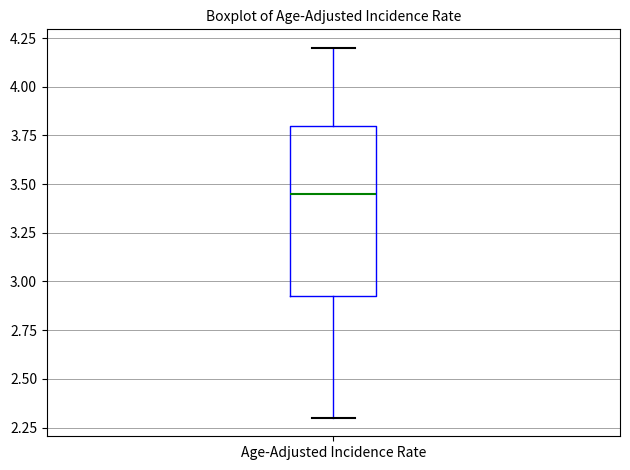

Read this box plot against the y-axis: the position of the median line, the range covered by the box, and the ends of both whiskers. The values are not printed on the chart, so give them approximately, as read against the axis.

median 3.45, box 2.95 to 3.80, whiskers 2.30 to 4.20